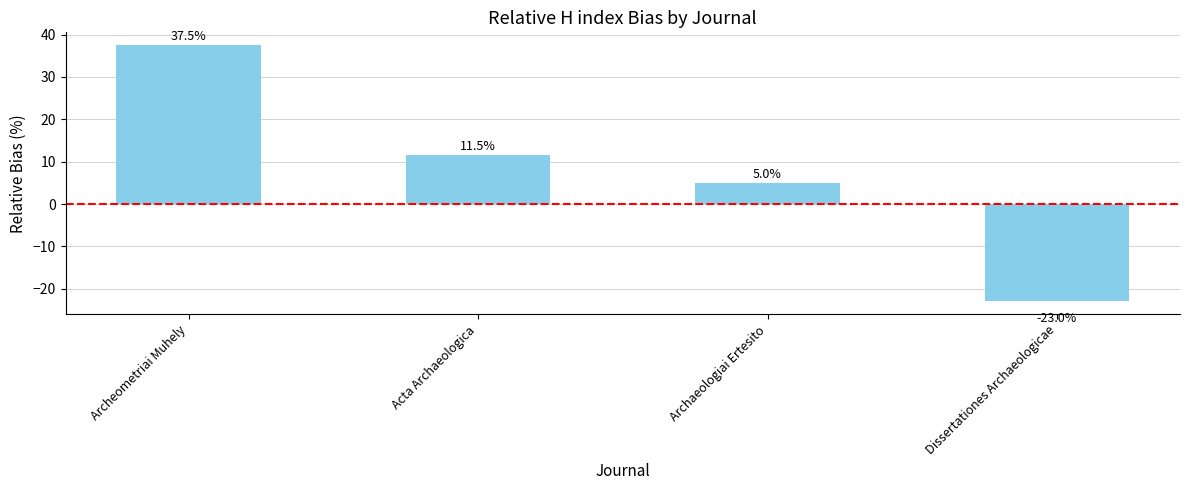

List the labels in order of value, smallest first.

Dissertationes Archaeologicae, Archaeologiai Ertesito, Acta Archaeologica, Archeometriai Muhely